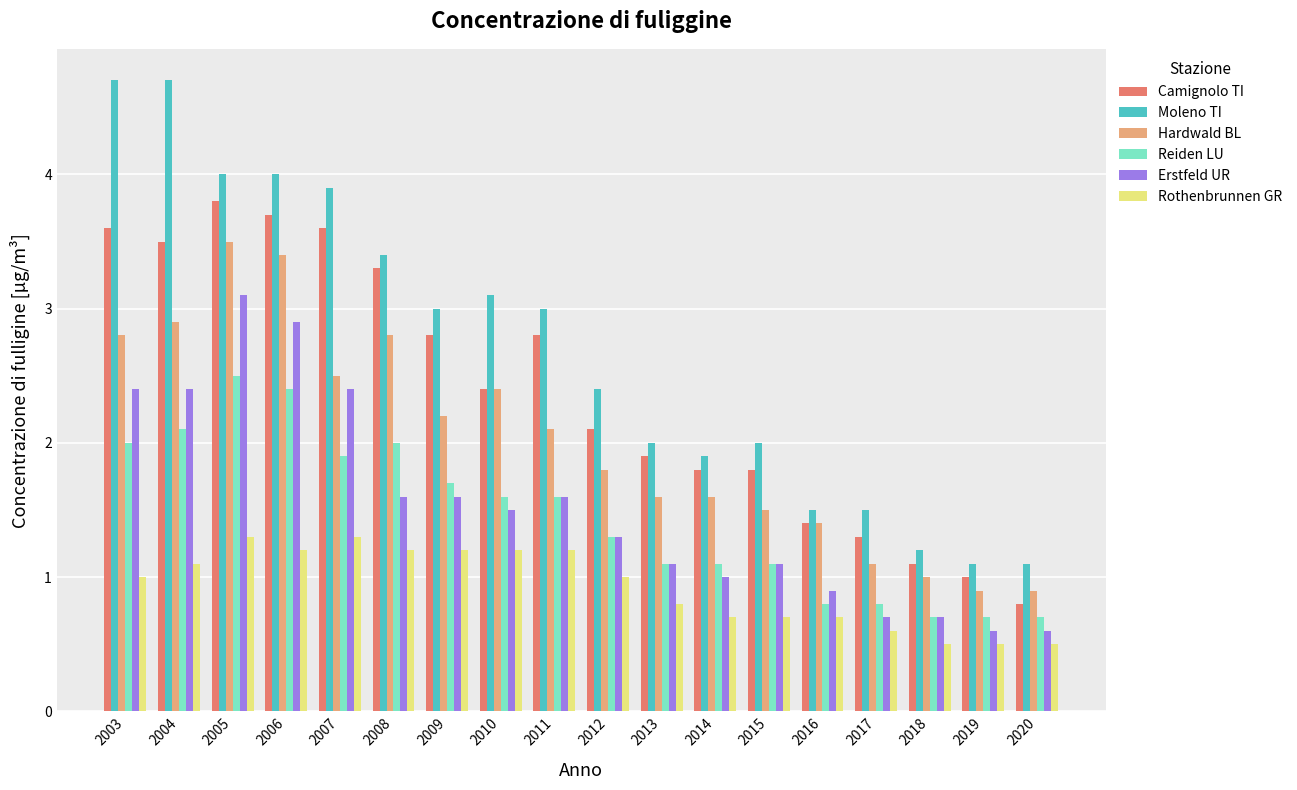

What is the average value of the Rothenbrunnen GR series?

0.9